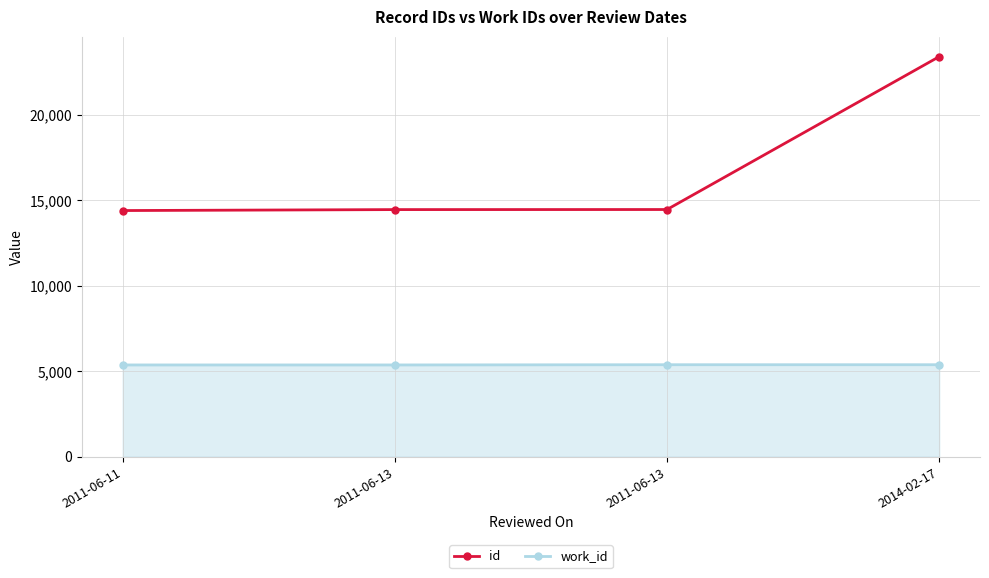

Reading left to right, transcribe all the data shown in this chart.

id: 14400	14456	14460	23405
work_id: 5366	5366	5379	5379